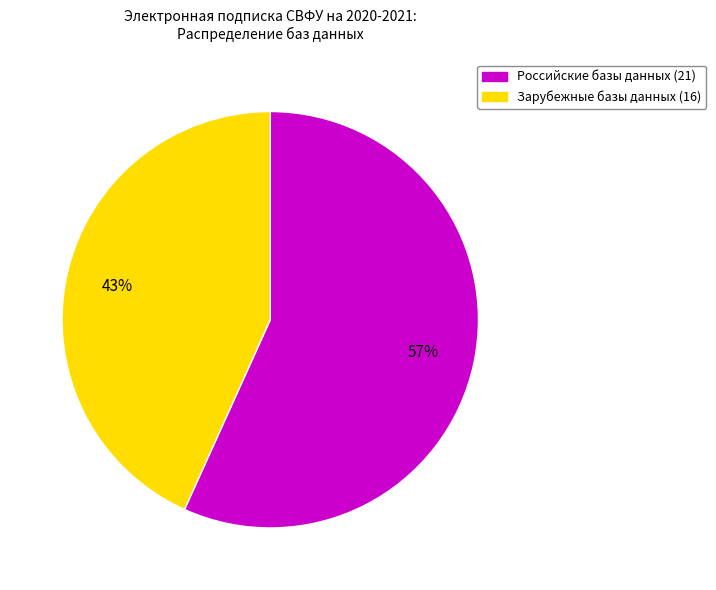

What is the majority slice?

Российские базы данных